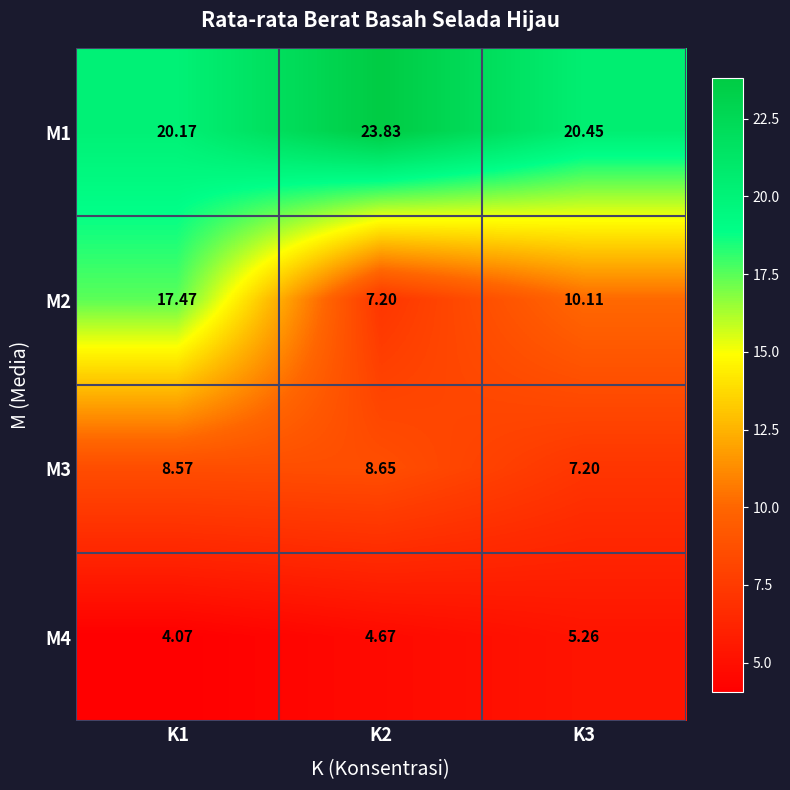

Is the value of M1 at K1 greater than the value of M4 at K1?

Yes